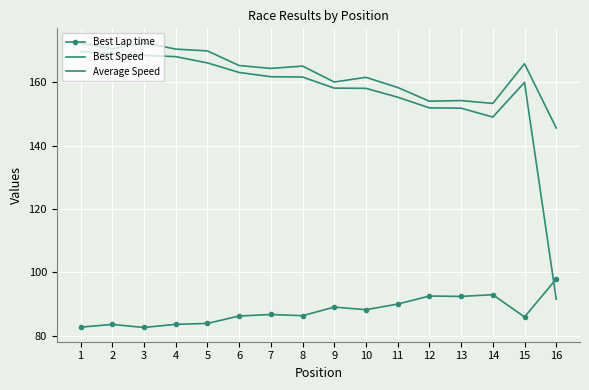

Is this an area chart (filled region under the line)?

No